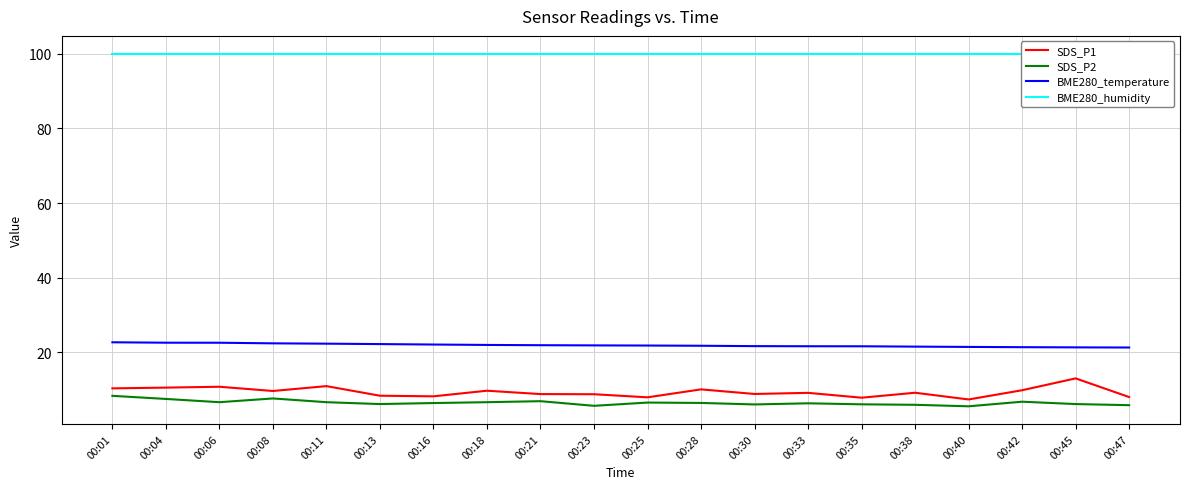

What is the value of the SDS_P2 point at the 13th from the left?

6.1